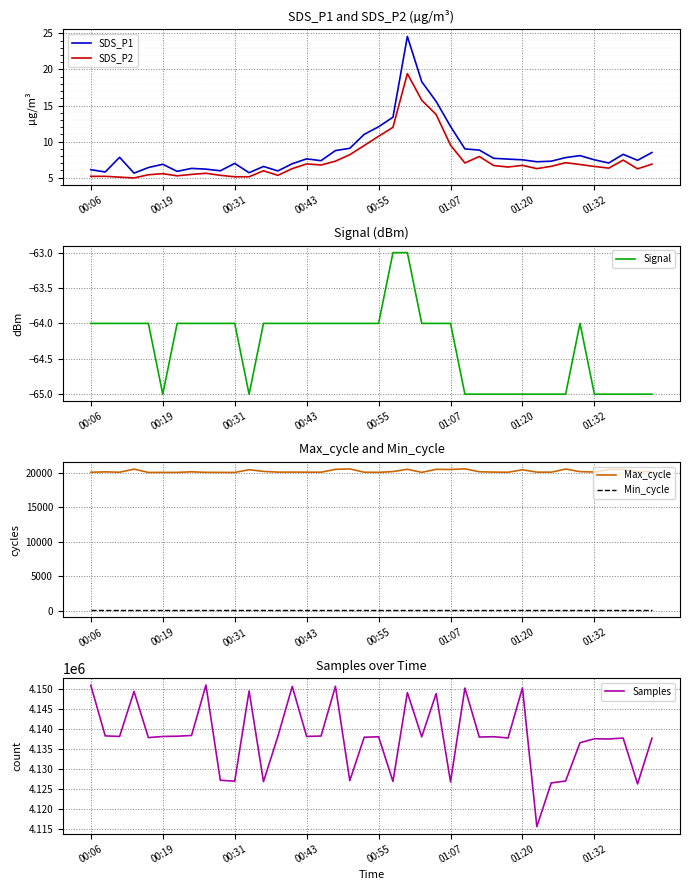

The value of SDS_P2 at 00:06 is 5.2. True or false?

True